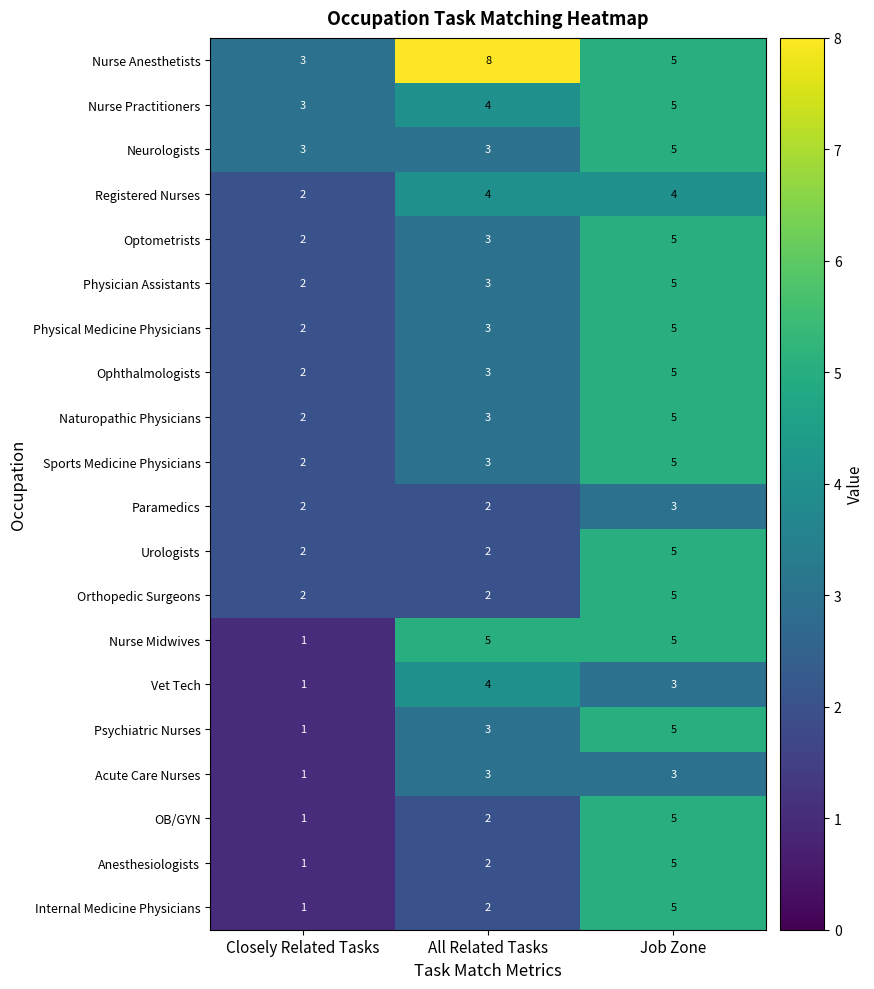

What is the lowest value of the Nurse Anesthetists series?

3